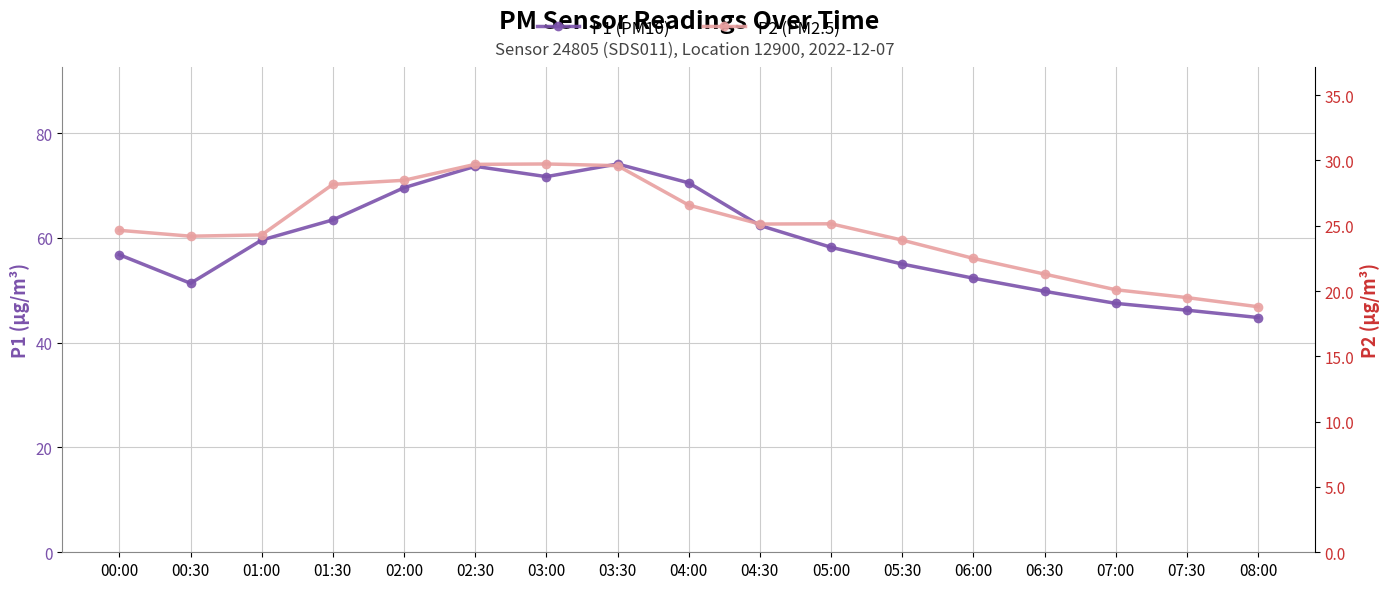

At 05:00, list the series in order from largest to smallest.

P1 (PM10), P2 (PM2.5)